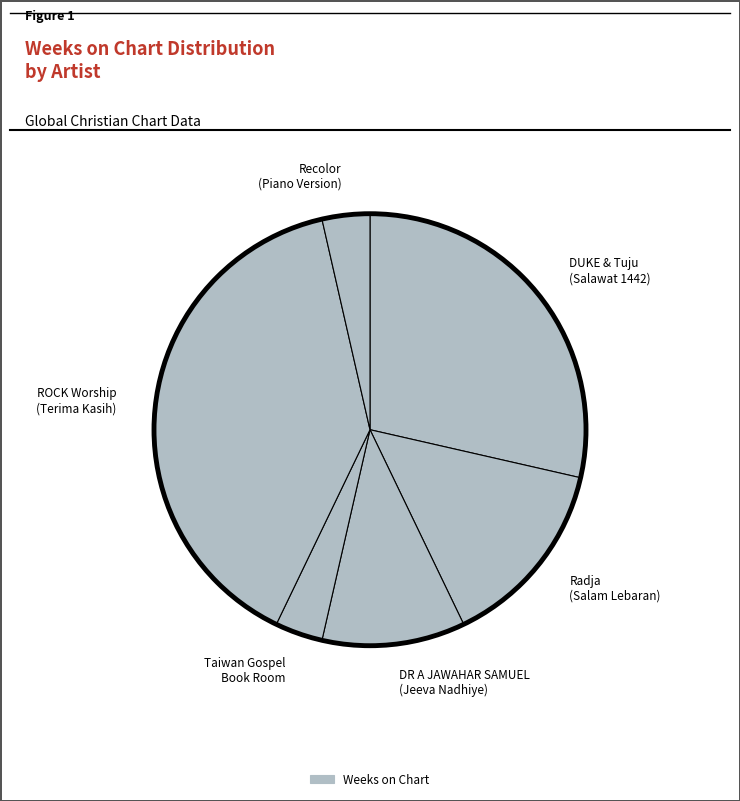

Count the number of slices in the pie.

6